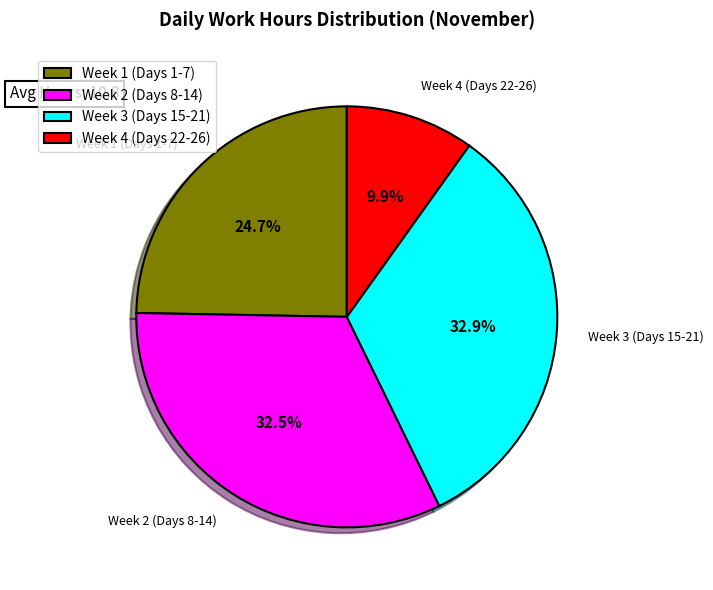

Does Week 2 (Days 8-14) account for over 50% of the chart?

No